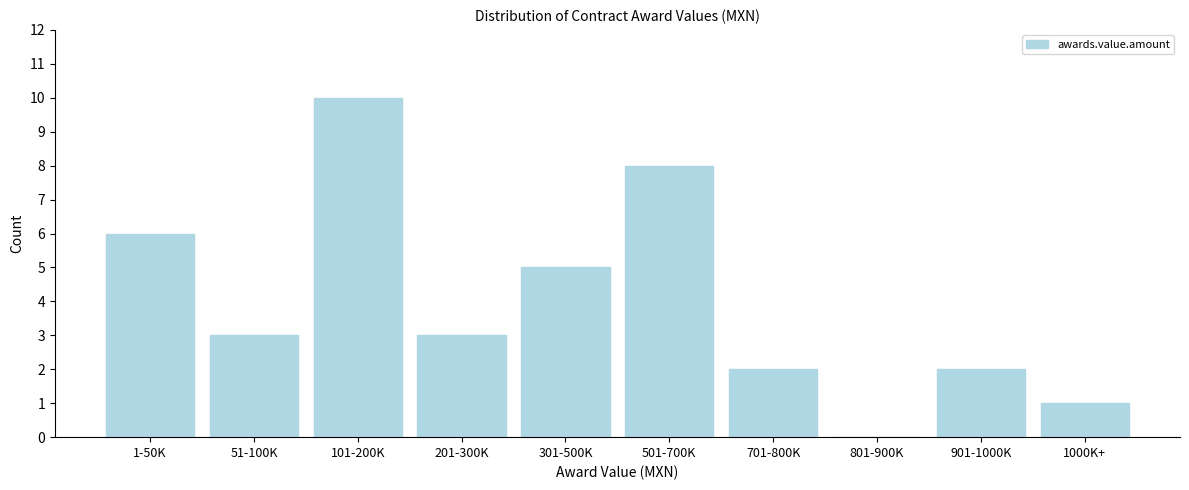

Reading left to right, transcribe all the data shown in this chart.

1-50K=6	51-100K=3	101-200K=10	201-300K=3	301-500K=5	501-700K=8	701-800K=2	801-900K=0	901-1000K=2	1000K+=1